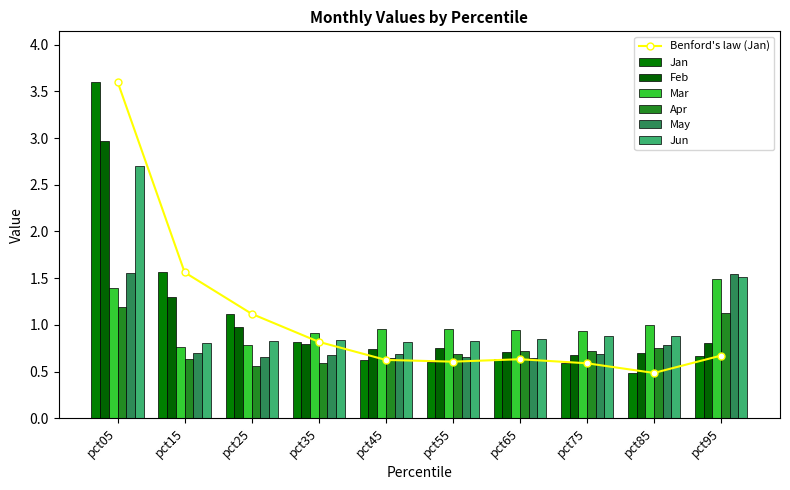

Reading left to right, extract all data points from this chart.

Jan: pct05=3.6	pct15=1.6	pct25=1.1	pct35=0.8	pct45=0.6	pct55=0.6	pct65=0.6	pct75=0.6	pct85=0.5	pct95=0.7
Feb: pct05=3.0	pct15=1.3	pct25=1.0	pct35=0.8	pct45=0.7	pct55=0.8	pct65=0.7	pct75=0.7	pct85=0.7	pct95=0.8
Mar: pct05=1.4	pct15=0.8	pct25=0.8	pct35=0.9	pct45=1.0	pct55=1.0	pct65=0.9	pct75=0.9	pct85=1.0	pct95=1.5
Apr: pct05=1.2	pct15=0.6	pct25=0.6	pct35=0.6	pct45=0.6	pct55=0.7	pct65=0.7	pct75=0.7	pct85=0.8	pct95=1.1
May: pct05=1.6	pct15=0.7	pct25=0.7	pct35=0.7	pct45=0.7	pct55=0.7	pct65=0.6	pct75=0.7	pct85=0.8	pct95=1.5
Jun: pct05=2.7	pct15=0.8	pct25=0.8	pct35=0.8	pct45=0.8	pct55=0.8	pct65=0.8	pct75=0.9	pct85=0.9	pct95=1.5